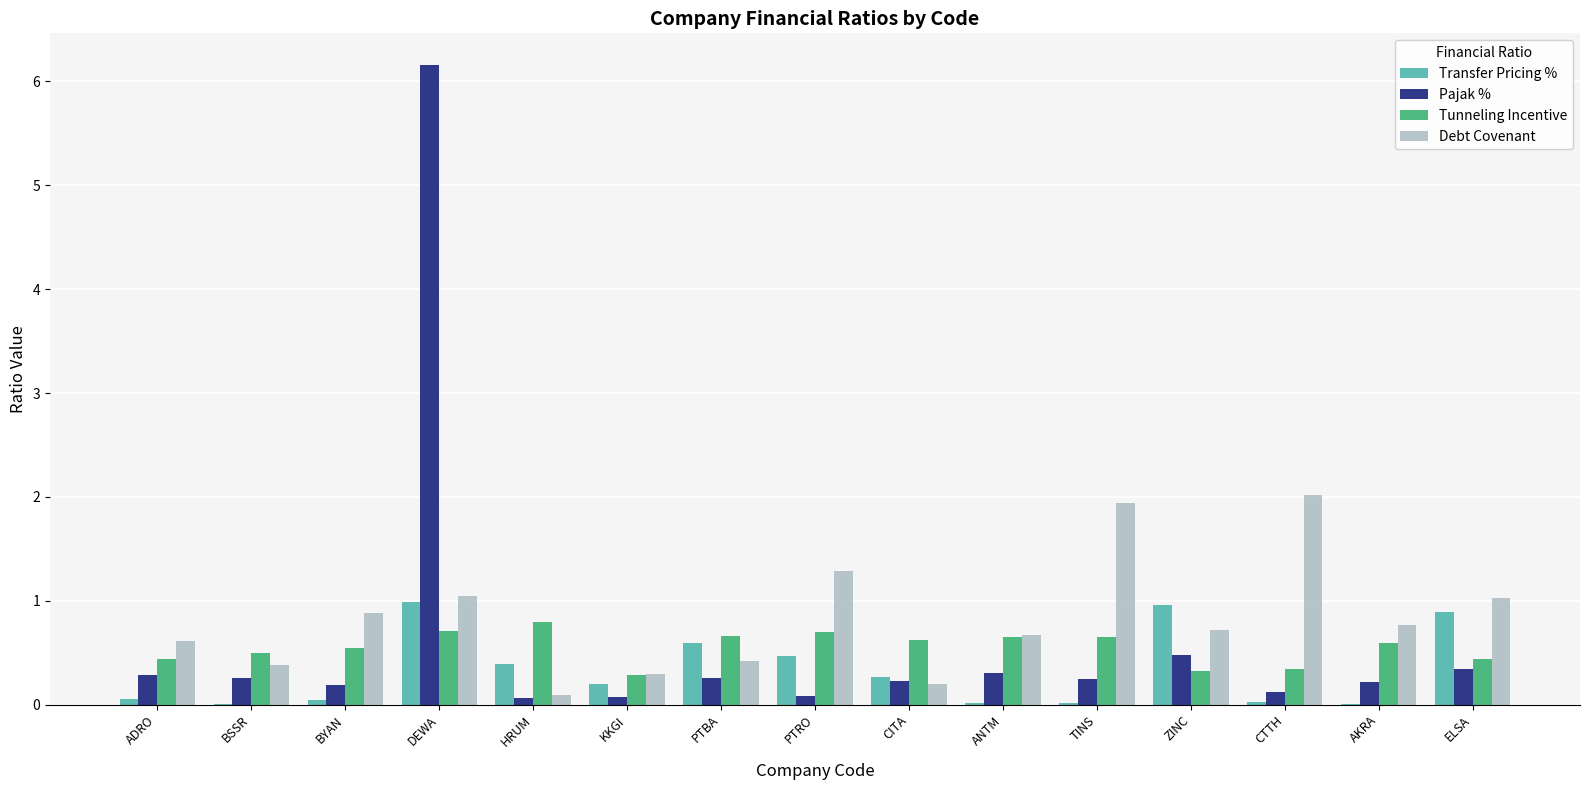

Does the chart contain stacked bars?

No